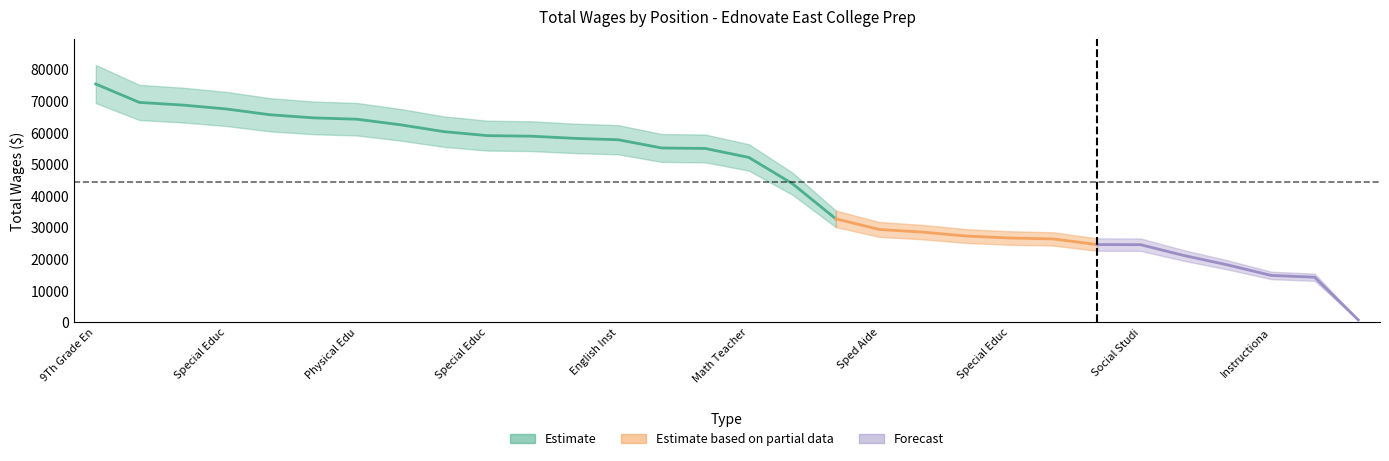

Where does the data first go above 55000?

9Th Grade English Teacher